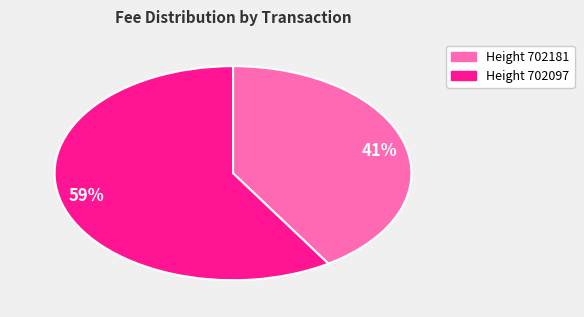

Combined, do 41% and 59% account for over 50%?

Yes